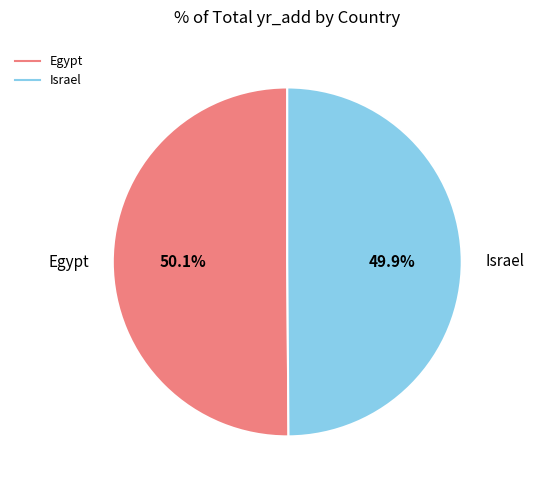

Does any single category account for the majority?

Yes